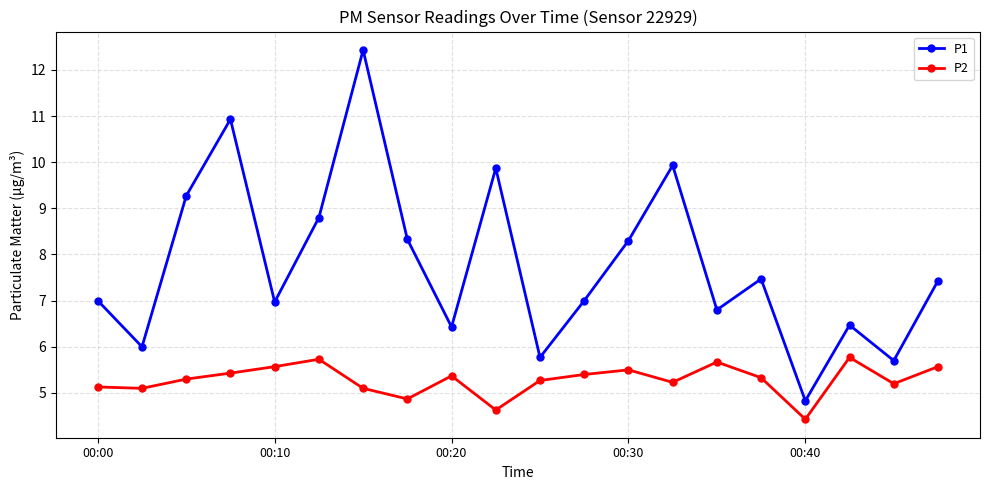

Which series has the largest range (max minus min)?

P1